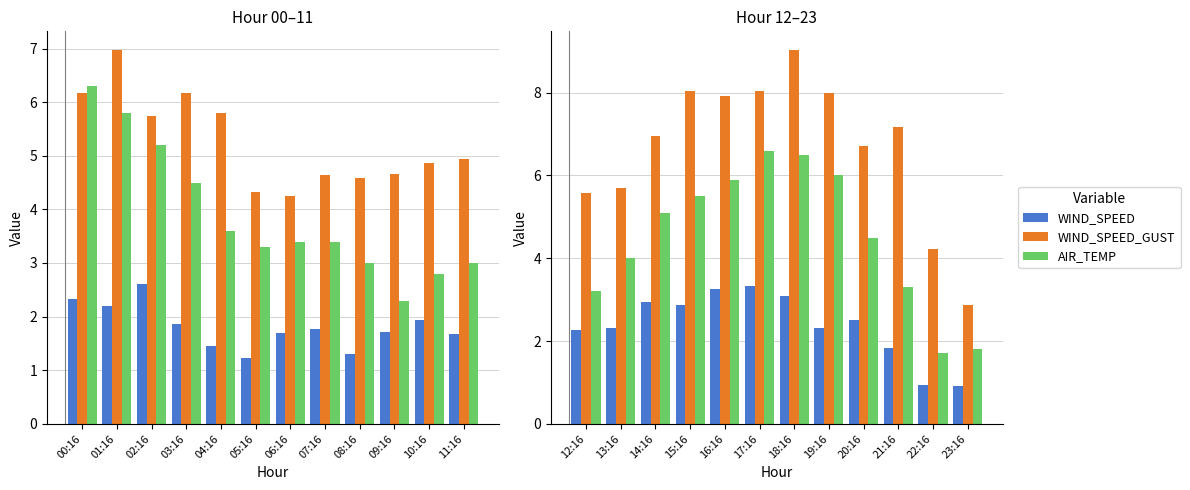

What are all the series names shown in the legend?

WIND_SPEED, WIND_SPEED_GUST, AIR_TEMP